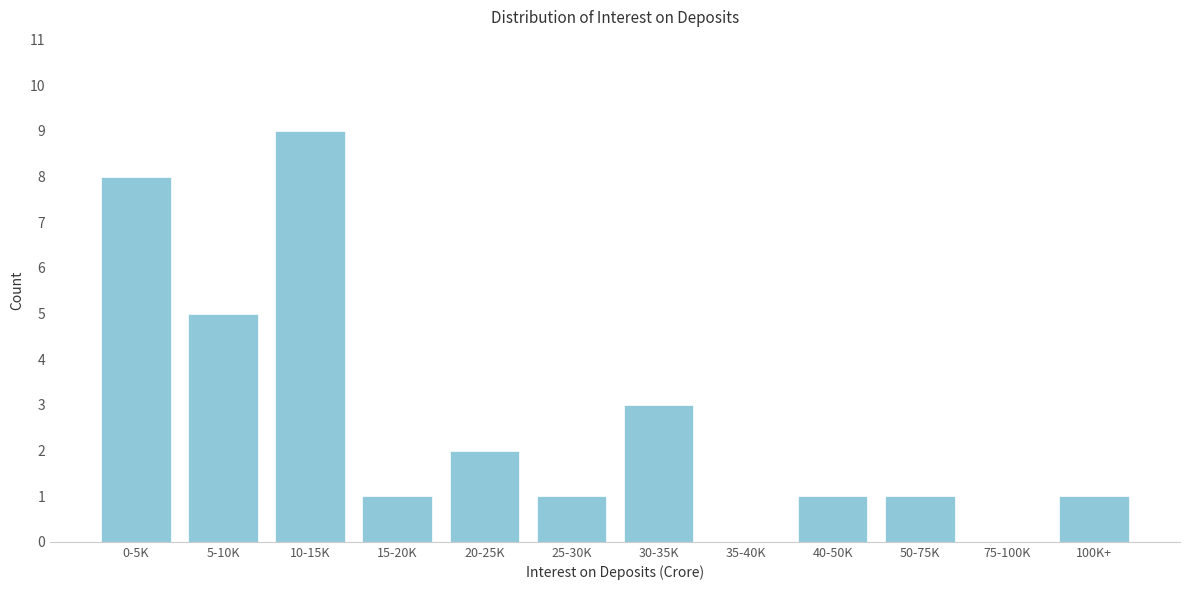

Reading left to right, transcribe all the data shown in this chart.

0-5K=8	5-10K=5	10-15K=9	15-20K=1	20-25K=2	25-30K=1	30-35K=3	35-40K=0	40-50K=1	50-75K=1	75-100K=0	100K+=1